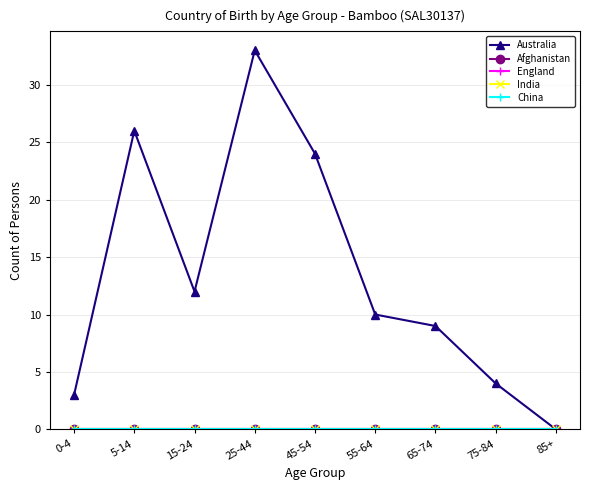

True or false: Afghanistan and India intersect in this chart.

False